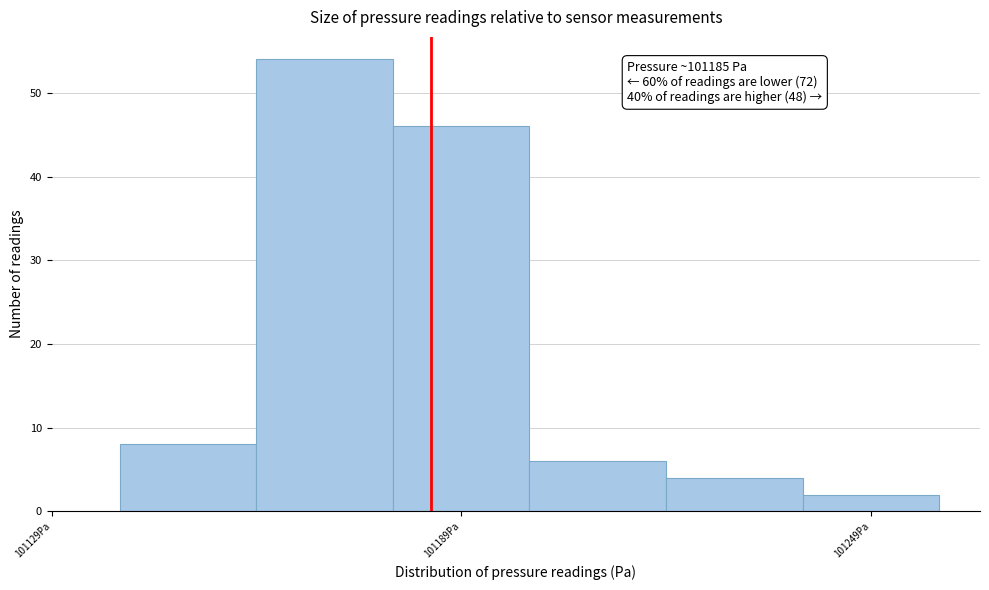

Around what value on the x-axis is the tallest bar? Give the approximate position of its centre, as read against the axis.

101170